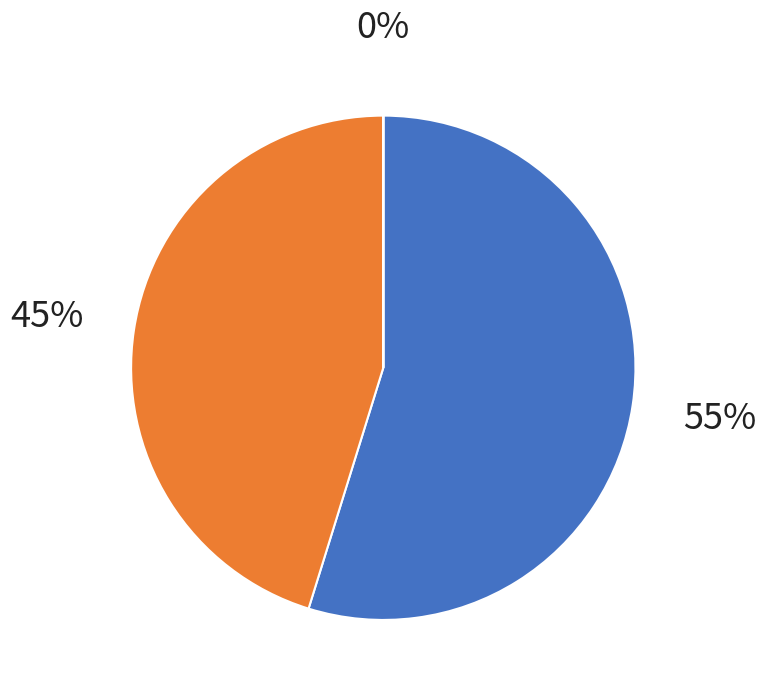

To the nearest percent, what is the difference between the largest and smallest slice percentages?

55%